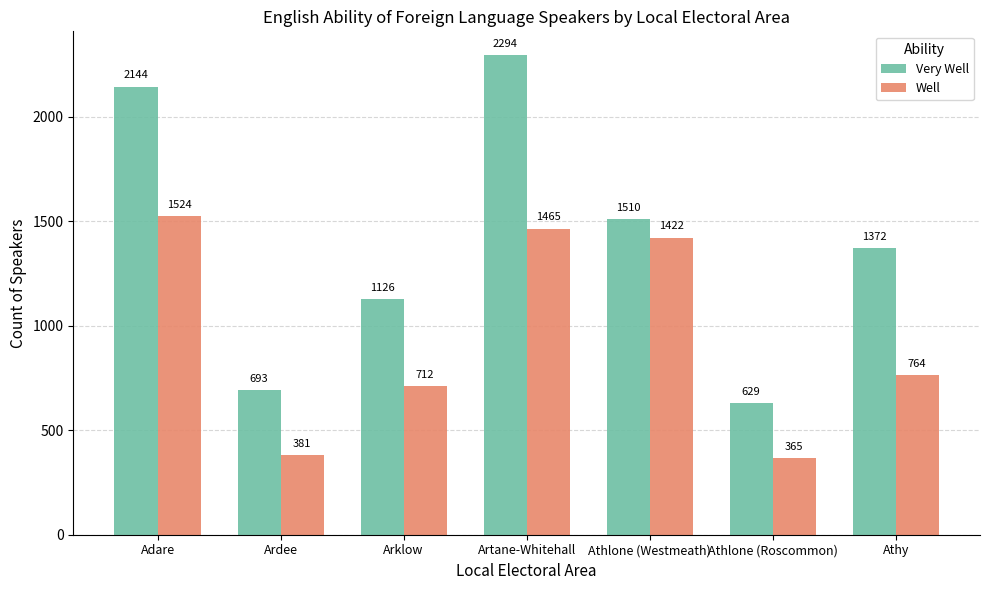

What is the value of the Well bar at the 3rd from the left?

712